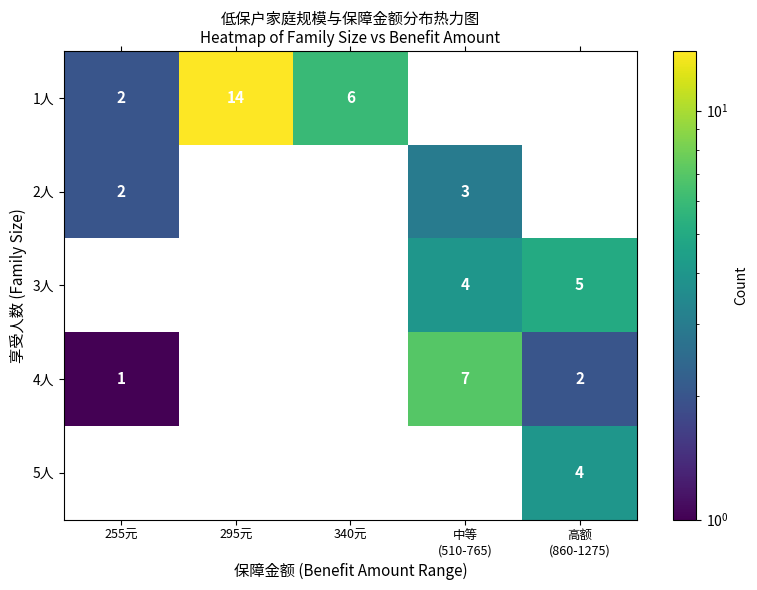

What is the total value across all series at 295元?

14